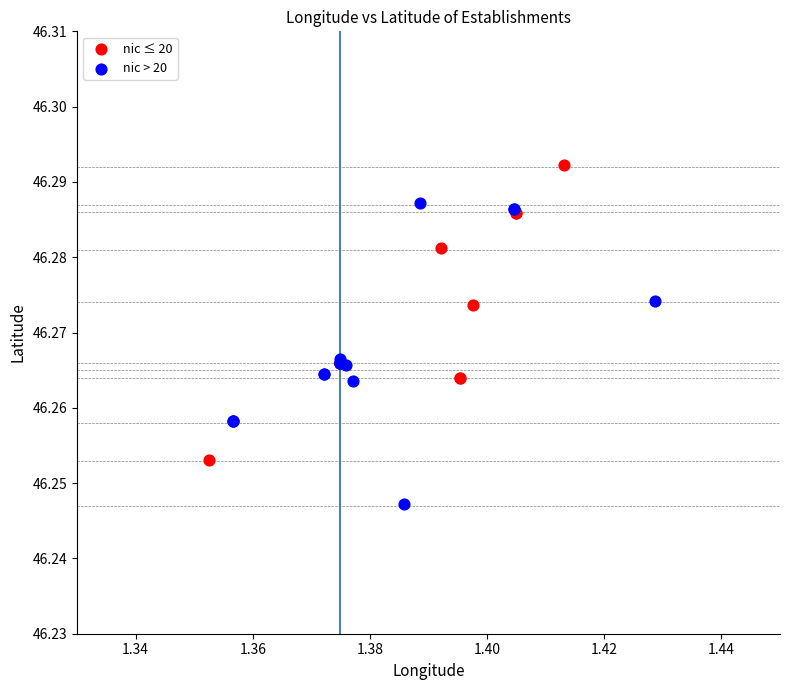

Which series reaches the maximum Y coordinate?

nic ≤ 20